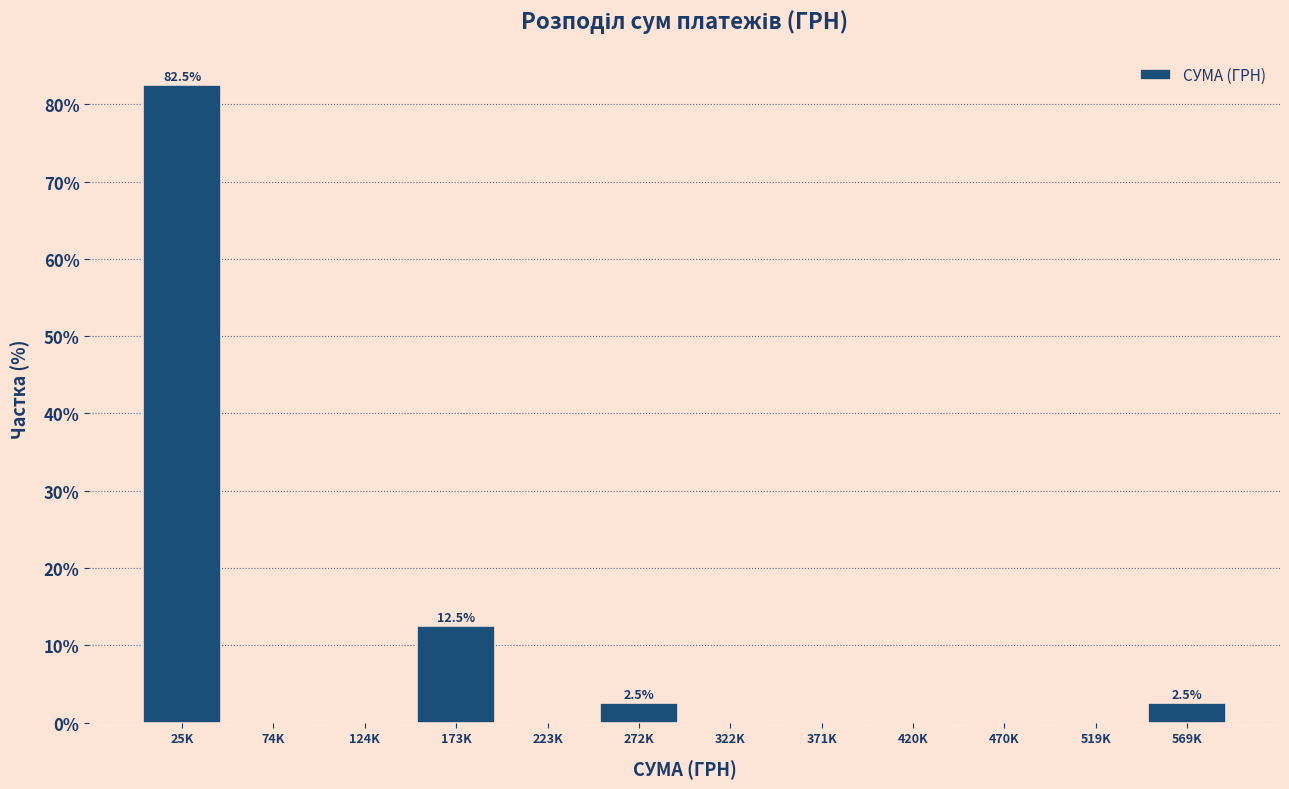

Reading left to right, list all the values displayed in this chart.

25K=82.5	74K=0.0	124K=0.0	173K=12.5	223K=0.0	272K=2.5	322K=0.0	371K=0.0	420K=0.0	470K=0.0	519K=0.0	569K=2.5